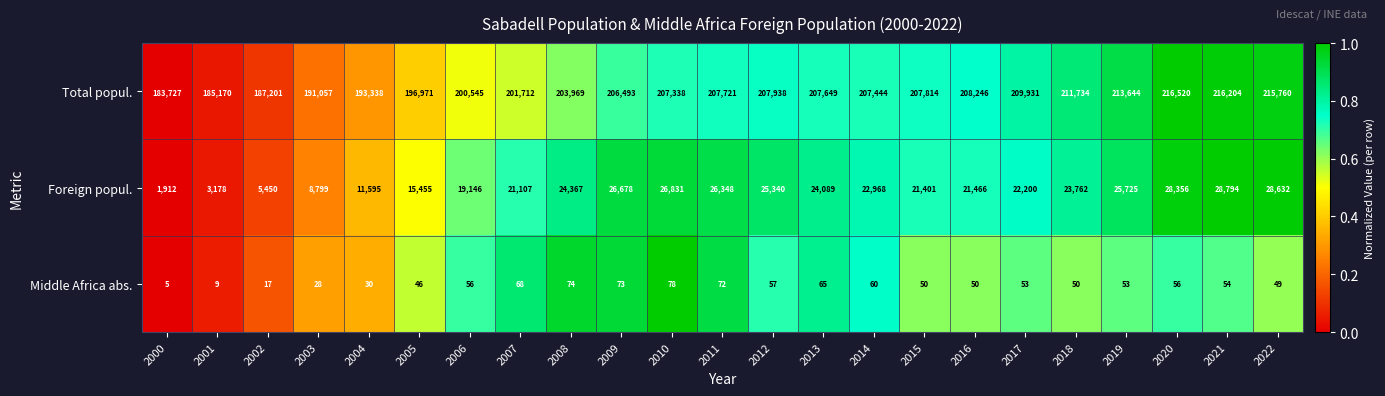

At which category does the chart reach its minimum across all series?

2000